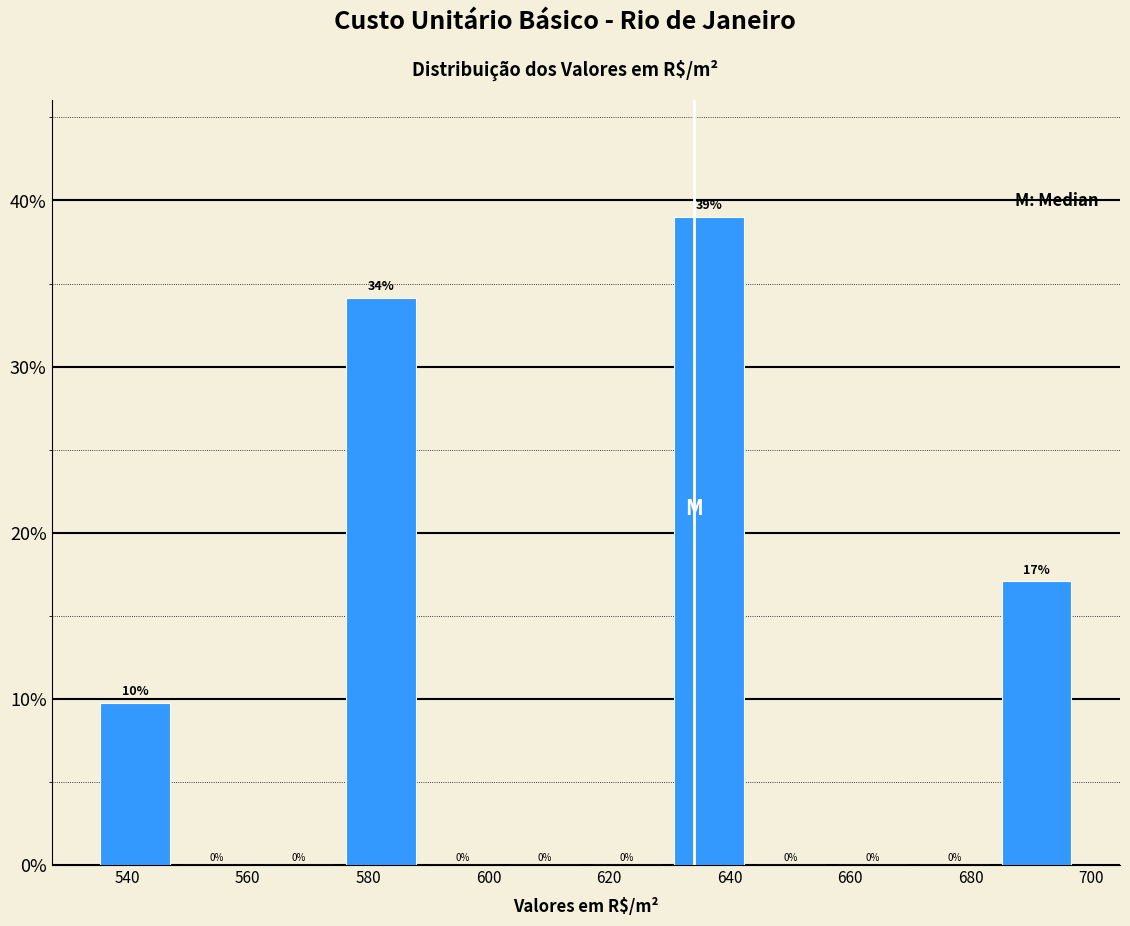

Which range on the x-axis has the tallest bar?

630 to 644